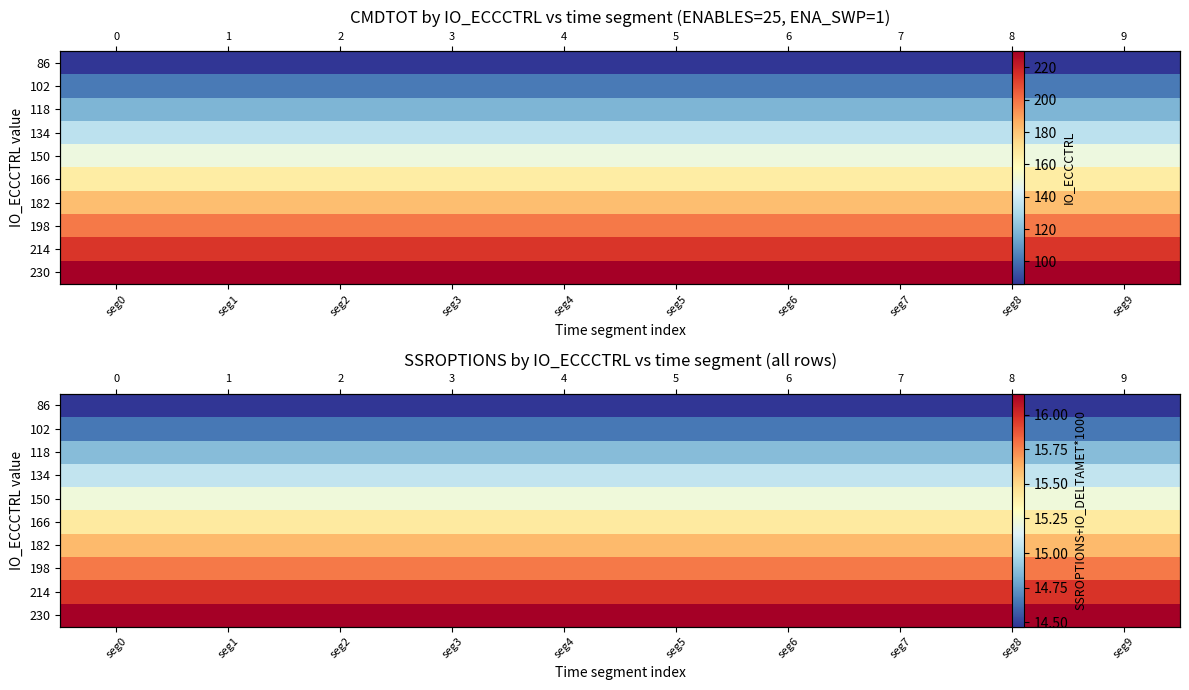

What is the spread (max minus min) of values at seg7?

1.7